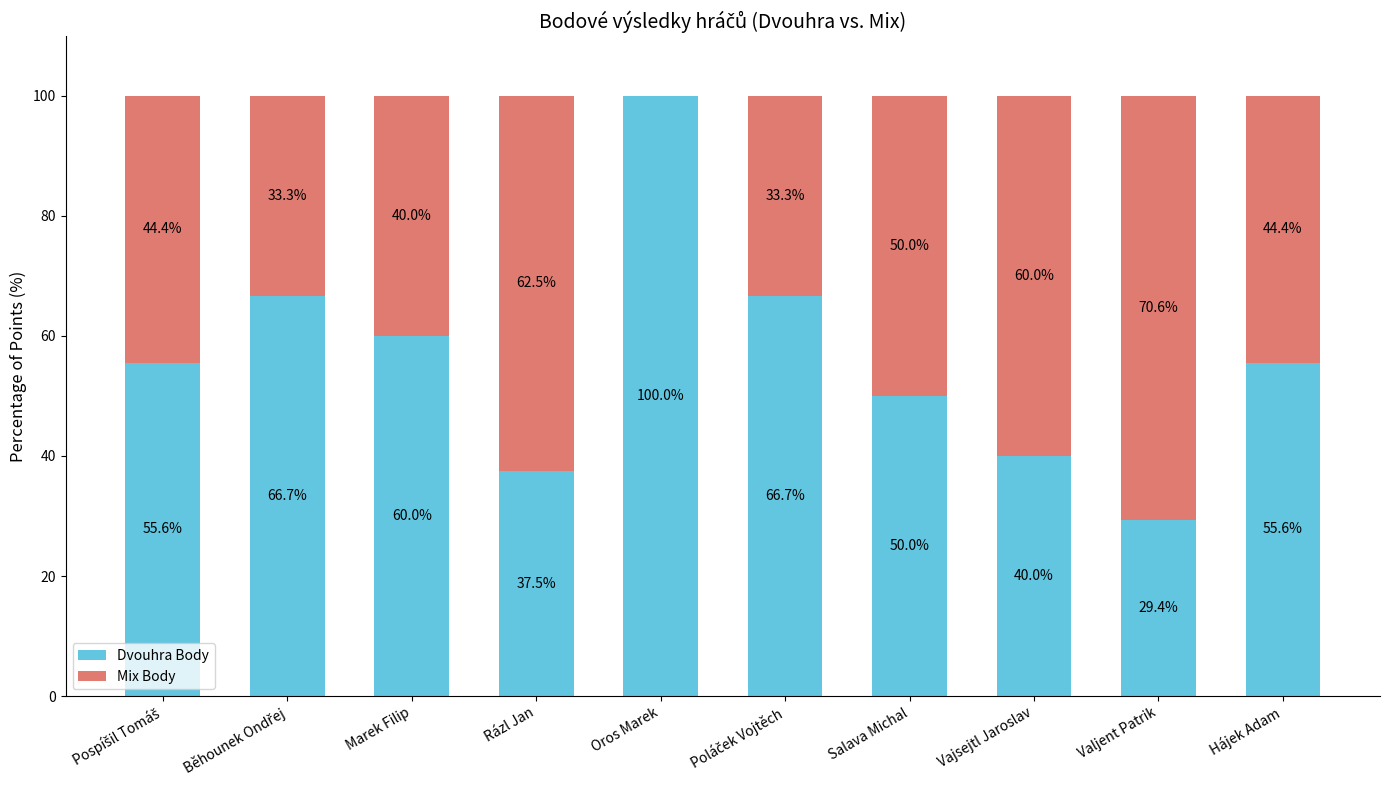

What is the highest value of the Dvouhra Body series?

100.0